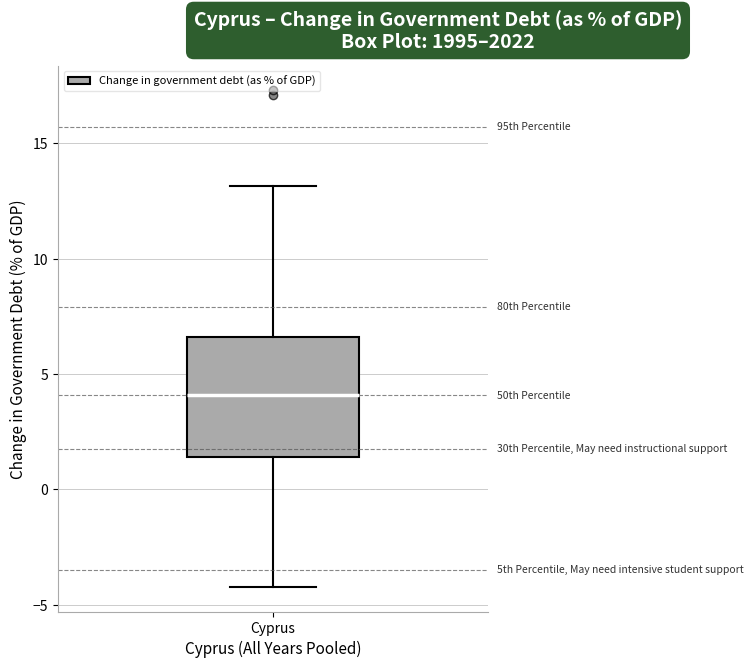

Where does the median line of the box for Cyprus sit on the y-axis? The values are not printed on the chart, so give them approximately, as read against the axis.

4.0